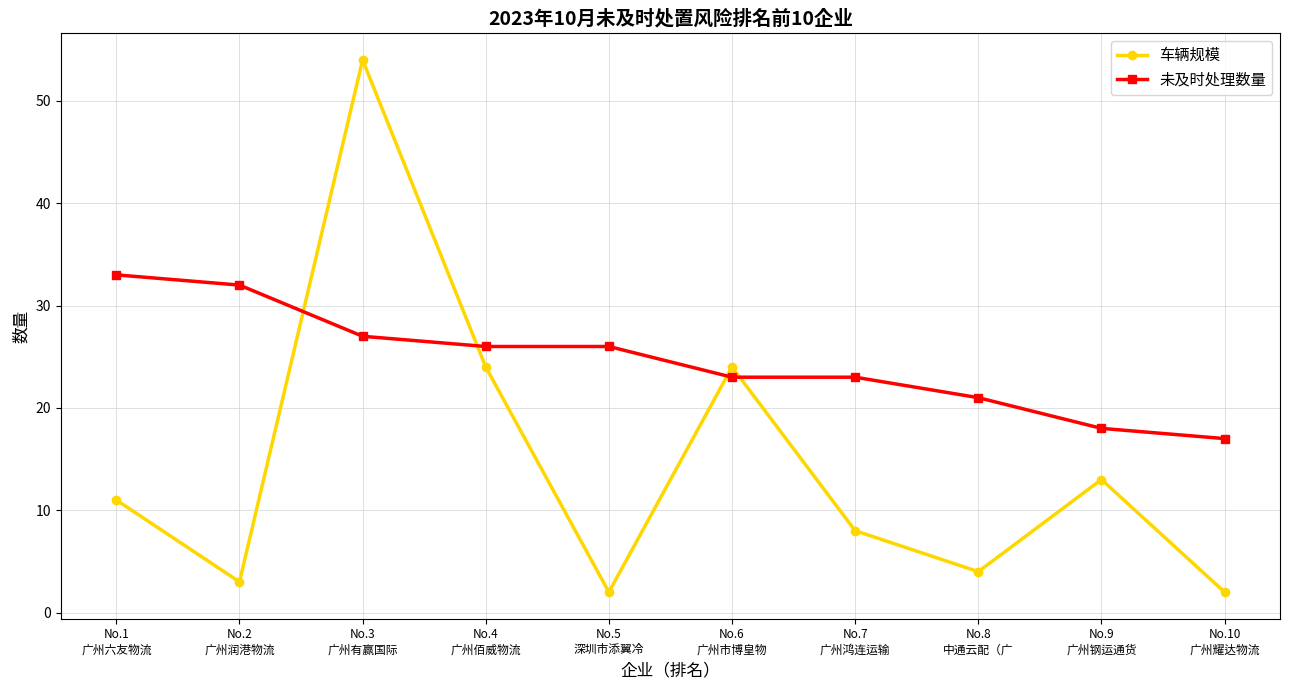

Which category has the highest value across all series?

No.3
广州有赢国际